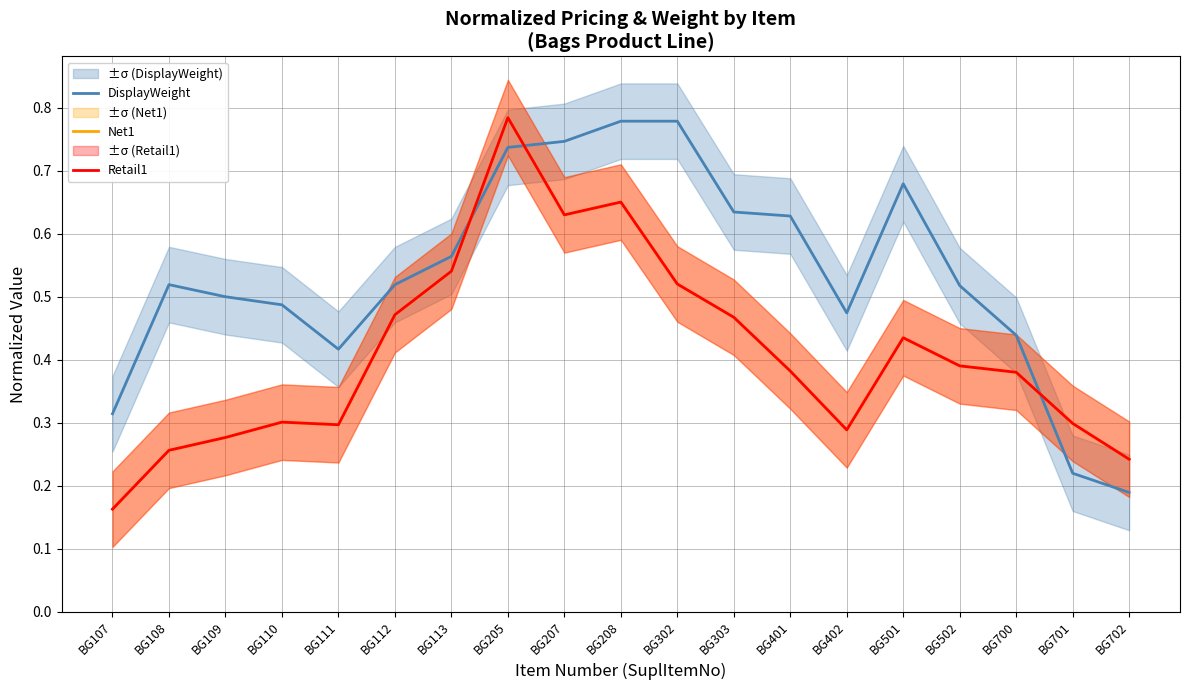

Count the number of data series in this chart.

3